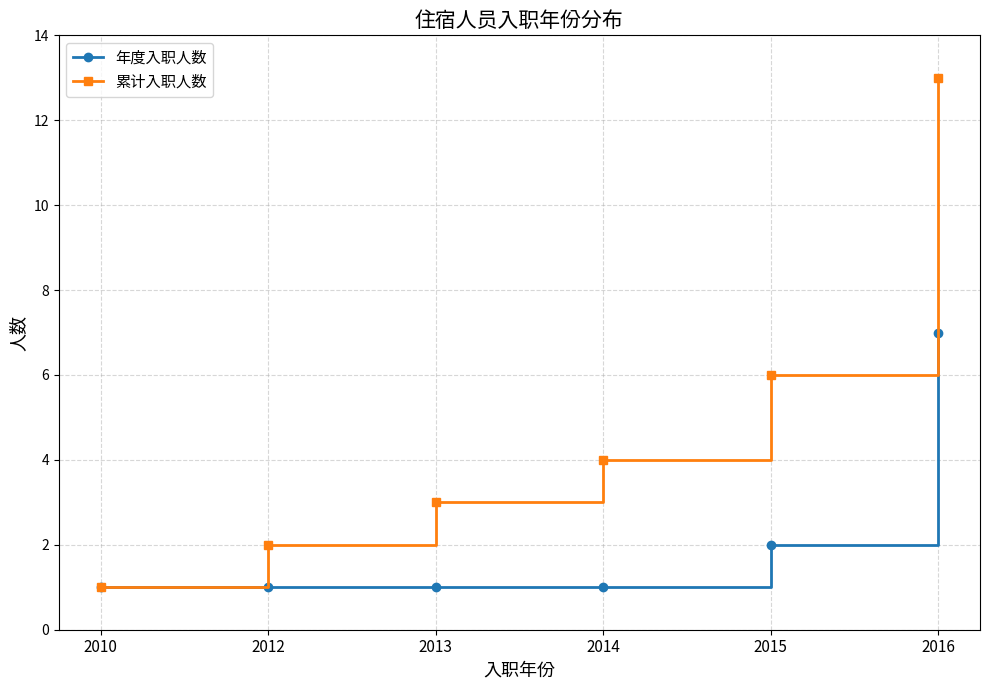

Is the value of 累计入职人数 at 2014 greater than the value of 年度入职人数 at 2016?

No